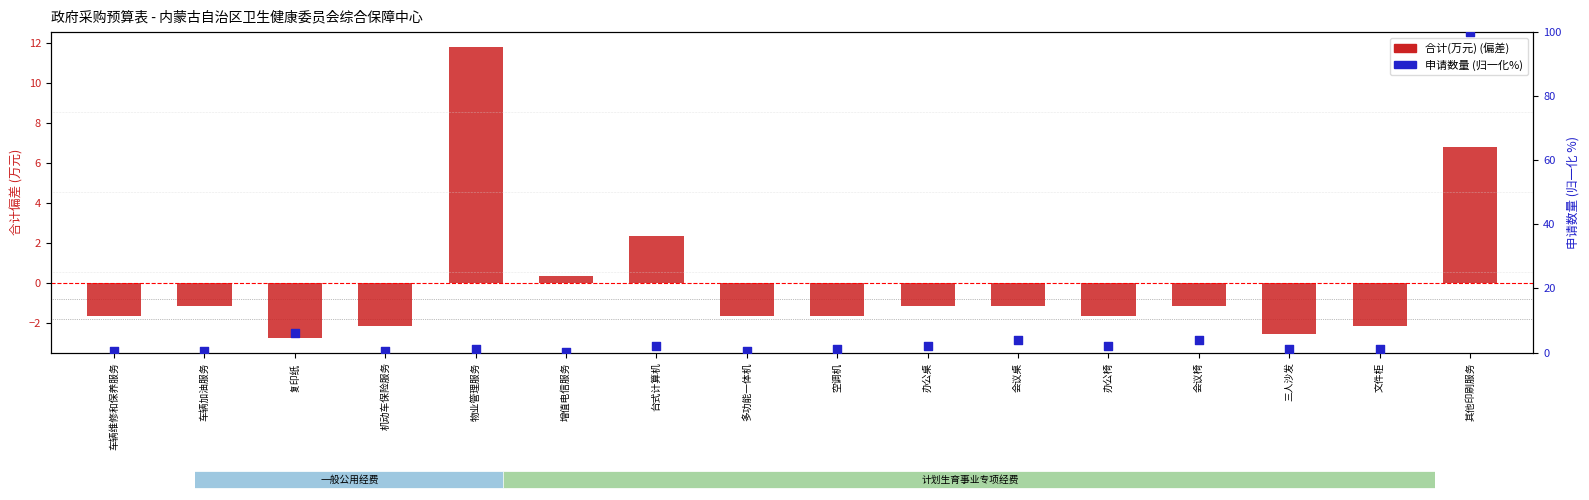

What is the total value across all series at 会议桌?

2.8